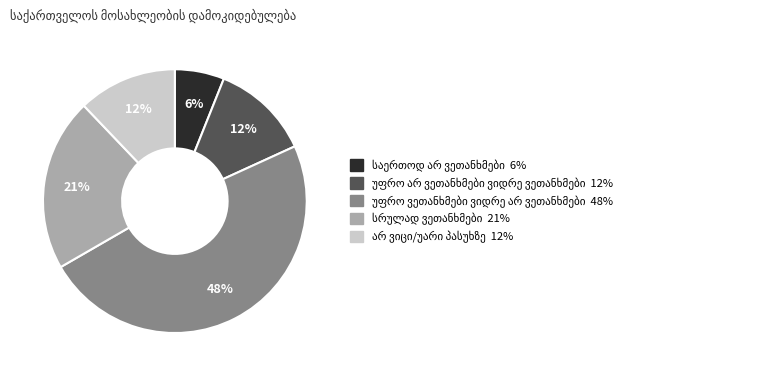

Does any single category account for the majority?

No